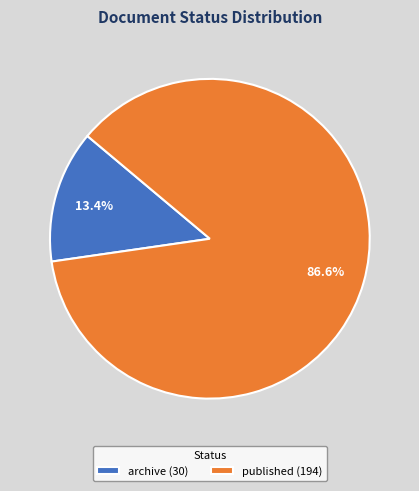

What percentage is the archive slice, to the nearest percent?

13%